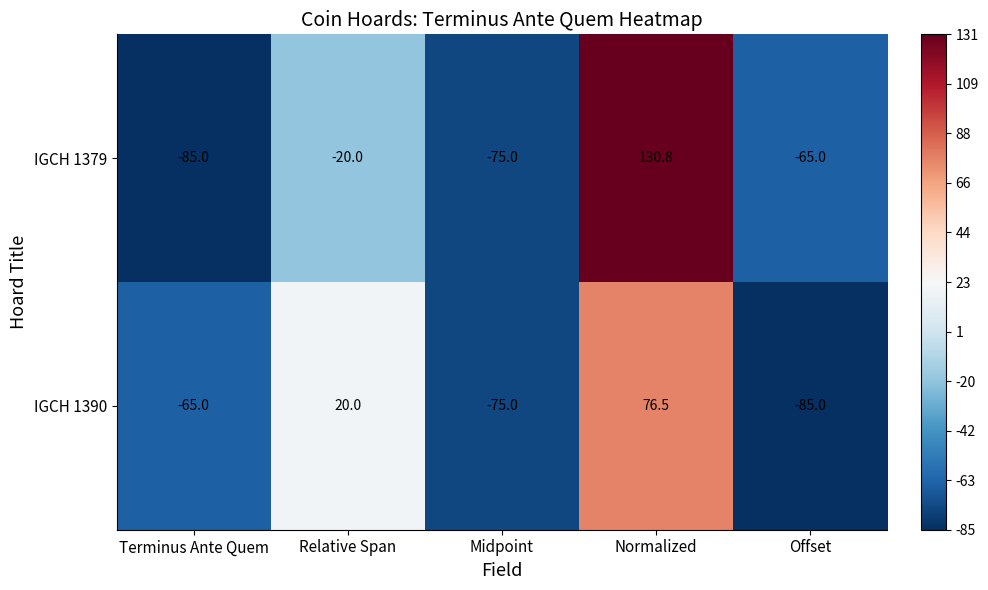

What is the minimum value for IGCH 1390?

-85.0